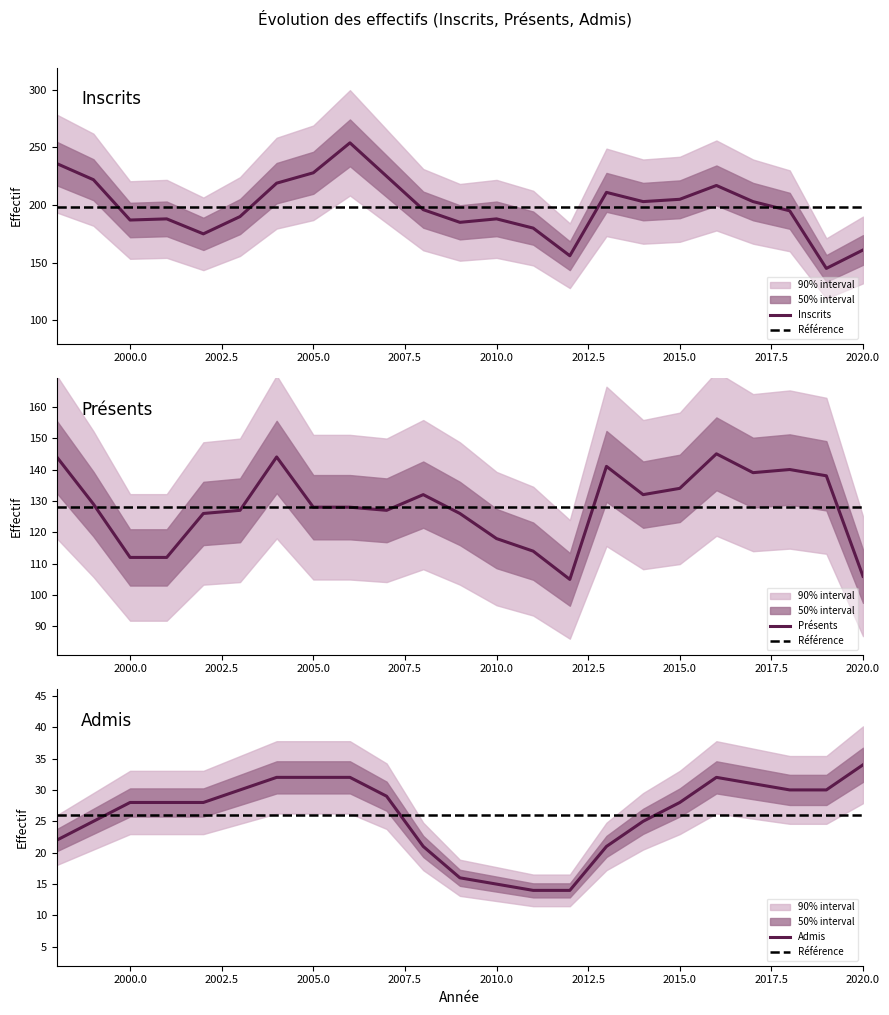

At how many categories does at least one series exceed 117?

23